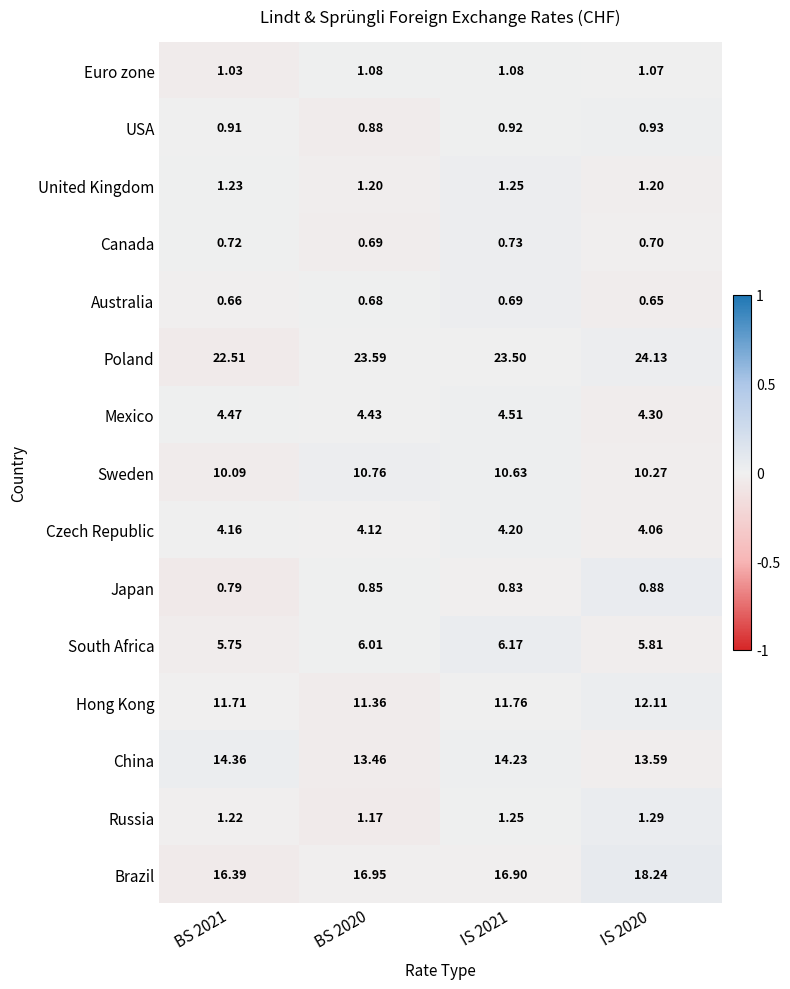

How many distinct data groups are displayed?

15